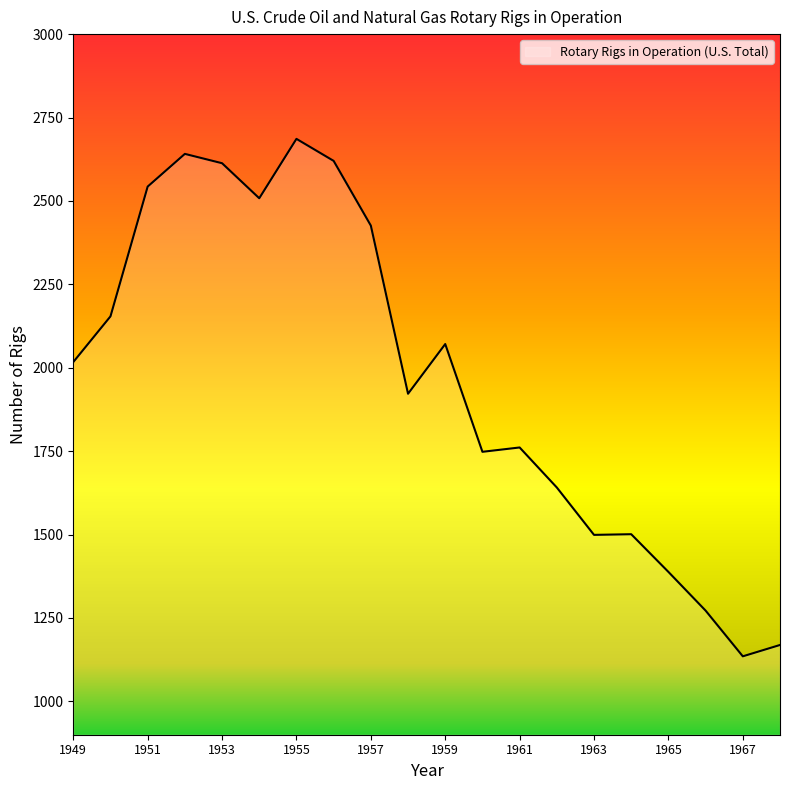

What is the difference between the maximum and minimum values?

1551